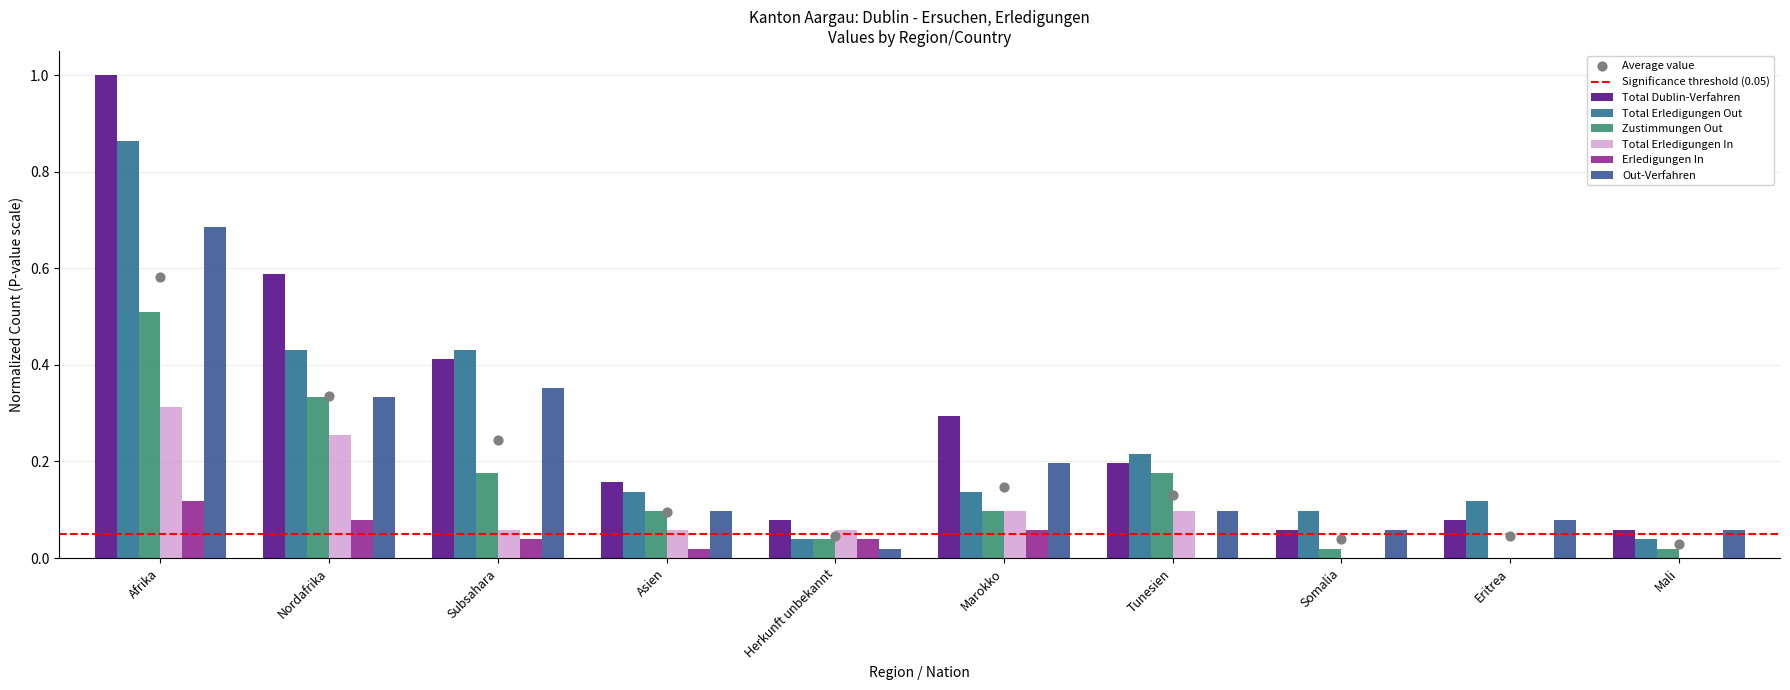

Which series has the largest total across all categories?

Total Dublin-Verfahren